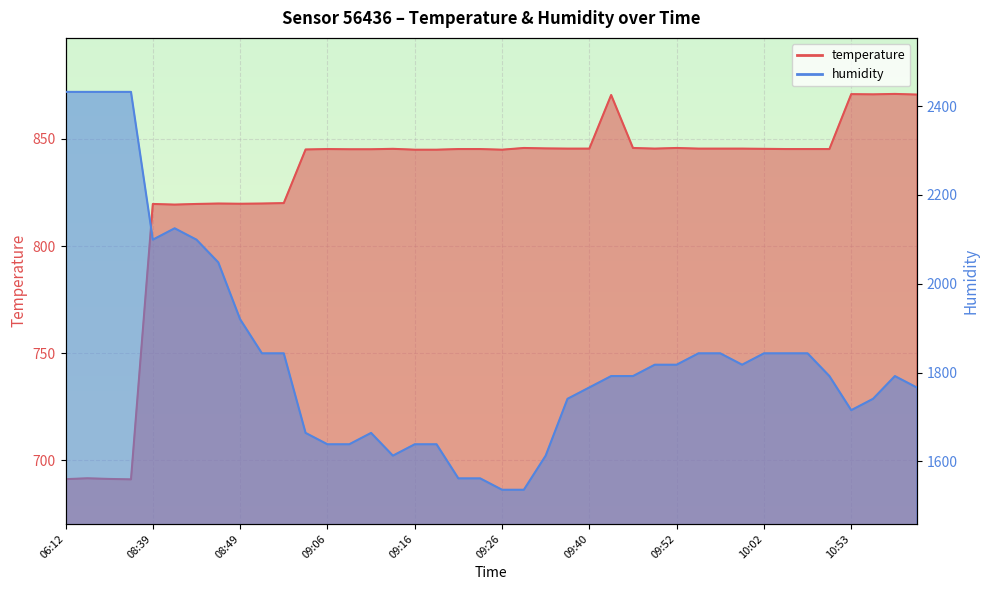

True or false: temperature and humidity intersect in this chart.

False